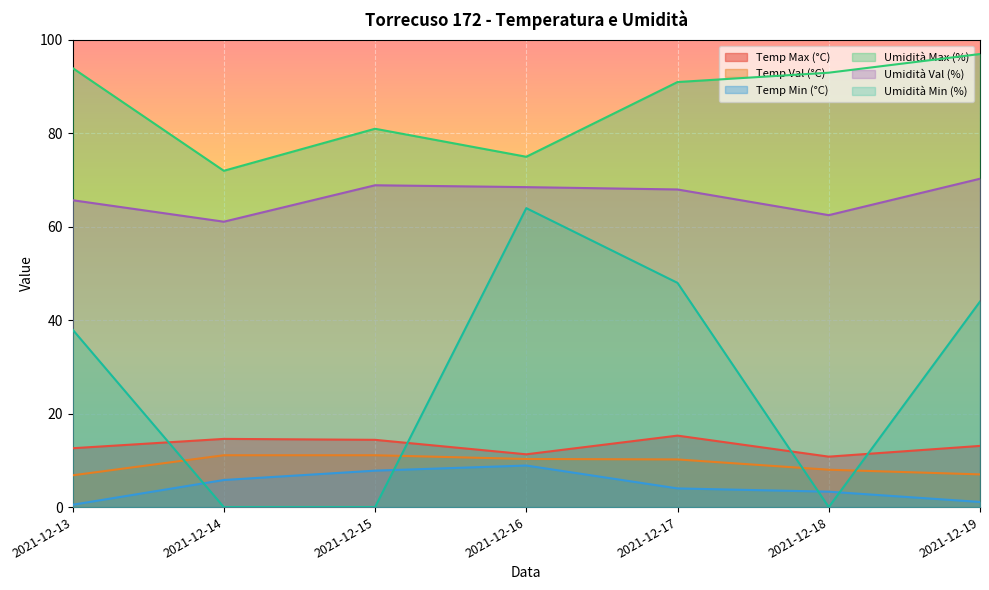

Reading left to right, transcribe all the data shown in this chart.

Temp Max (°C): 12.6	14.6	14.4	11.3	15.3	10.8	13.1
Temp Val (°C): 6.8	11.1	11.1	10.3	10.2	8.0	7.0
Temp Min (°C): 0.5	5.8	7.8	8.9	4.0	3.3	1.1
Umidità Max (%): 94.0	72.0	81.0	75.0	91.0	93.0	97.0
Umidità Val (%): 65.7	61.1	68.9	68.5	68.0	62.5	70.3
Umidità Min (%): 38.0	0.0	0.0	64.0	48.0	0.0	44.0